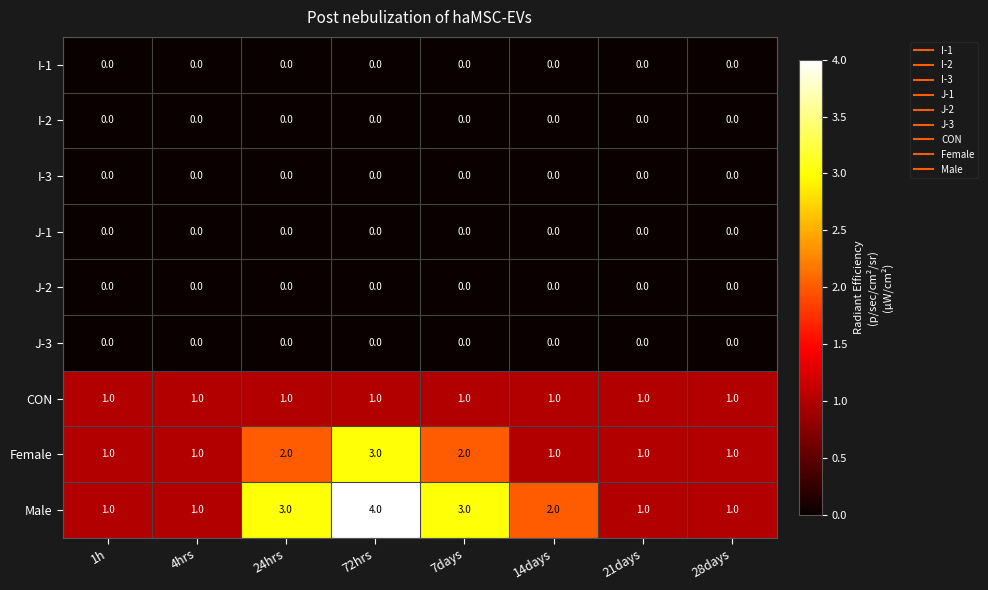

What is the greatest value displayed?

4